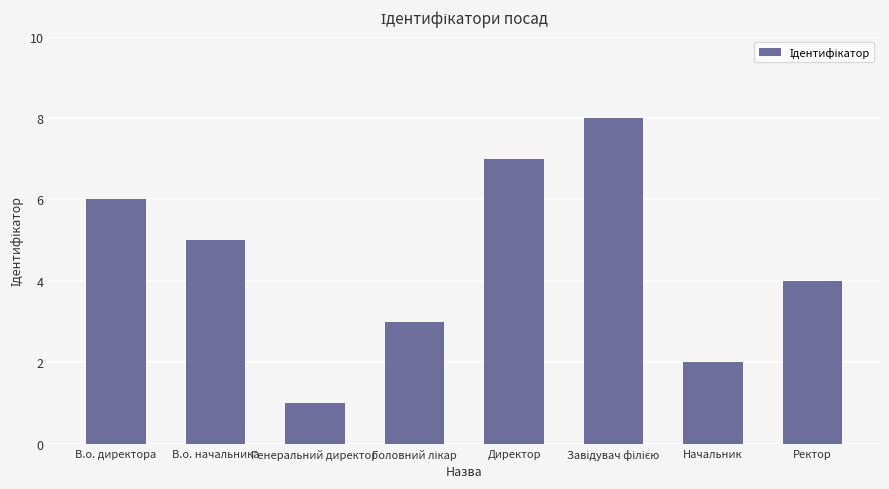

True or false: the data shows 2 at Директор.

False